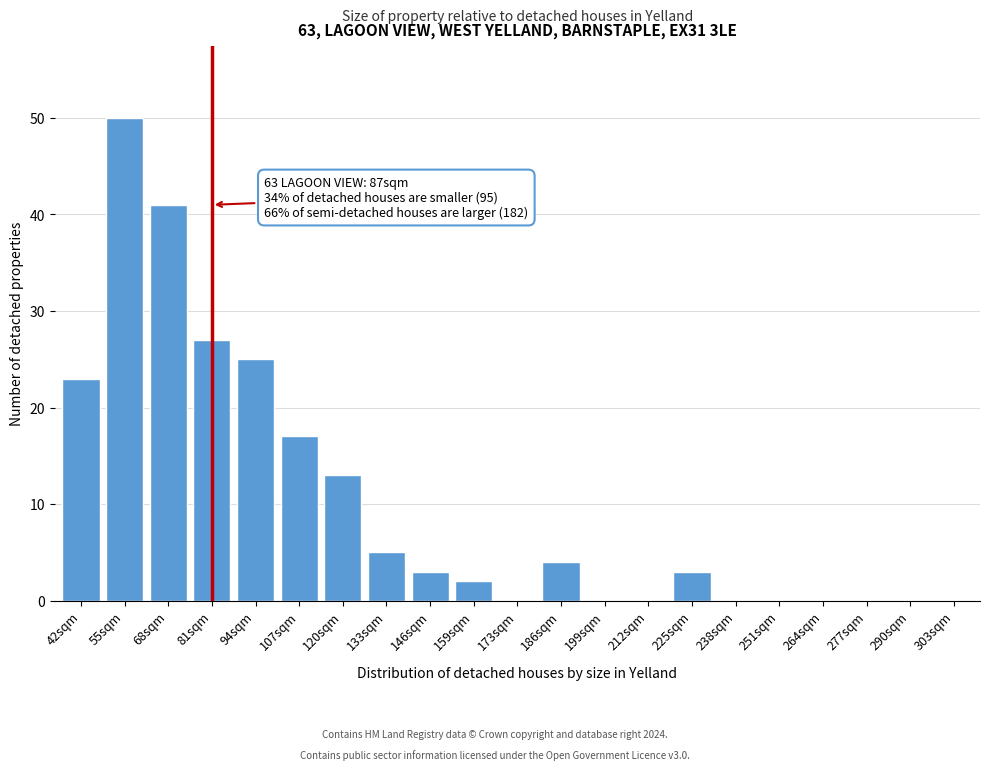

Reading left to right, list all the values displayed in this chart.

42sqm=23	55sqm=50	68sqm=41	81sqm=27	94sqm=25	107sqm=17	120sqm=13	133sqm=5	146sqm=3	159sqm=2	173sqm=0	186sqm=4	199sqm=0	212sqm=0	225sqm=3	238sqm=0	251sqm=0	264sqm=0	277sqm=0	290sqm=0	303sqm=0